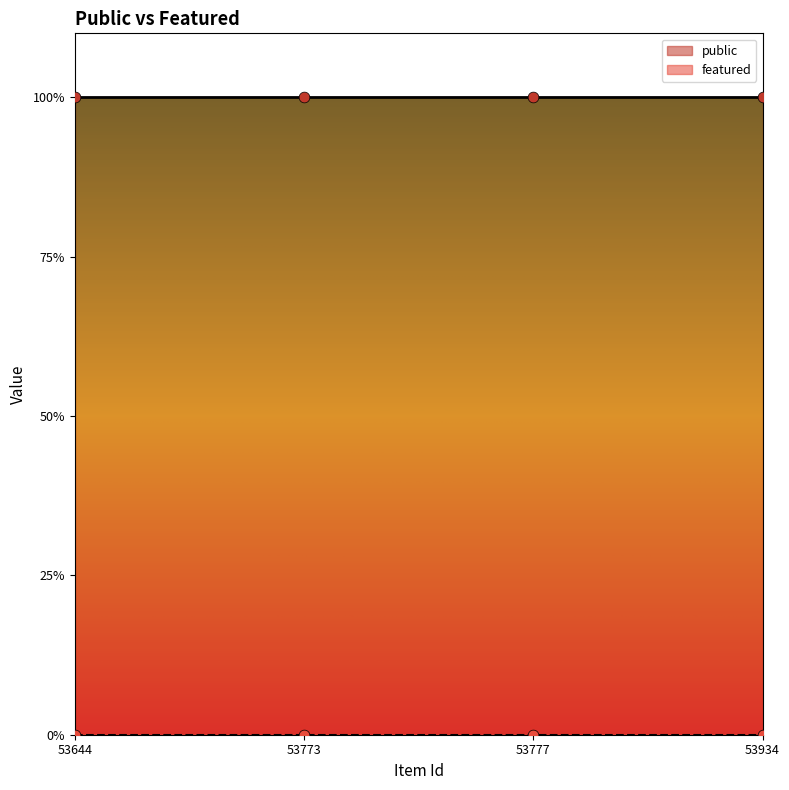

Is the value of featured at 53644 greater than the value of public at 53934?

No